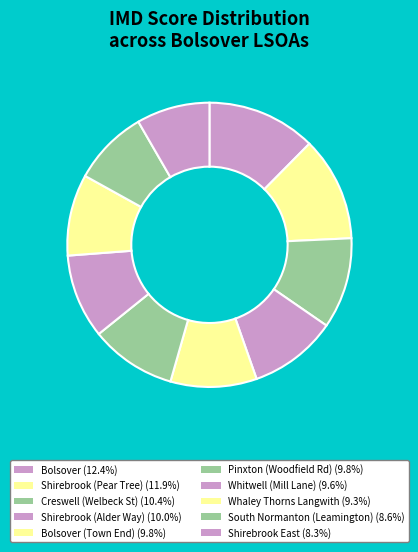

Which slice is the smallest?

Shirebrook East